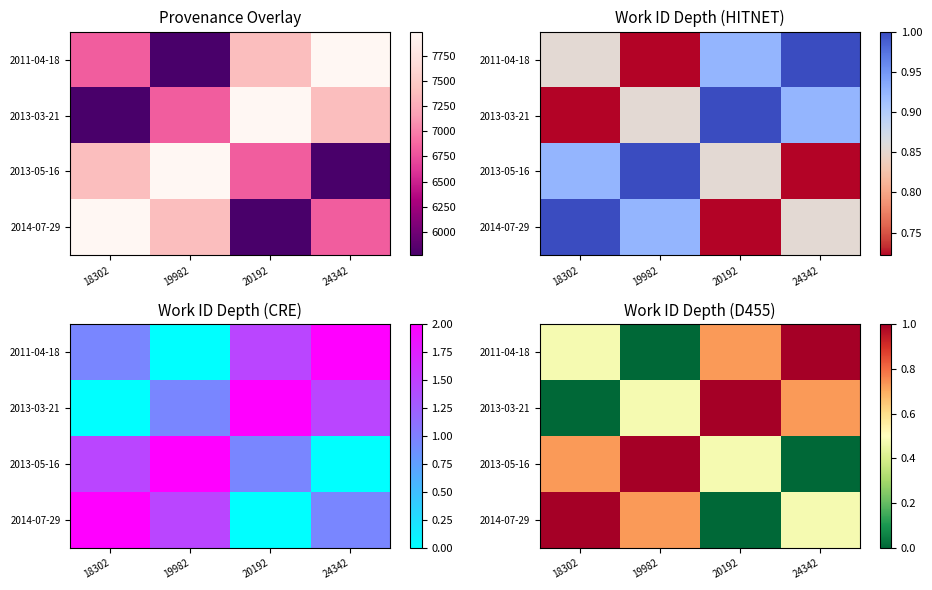

How many categories are shown in the chart?

4